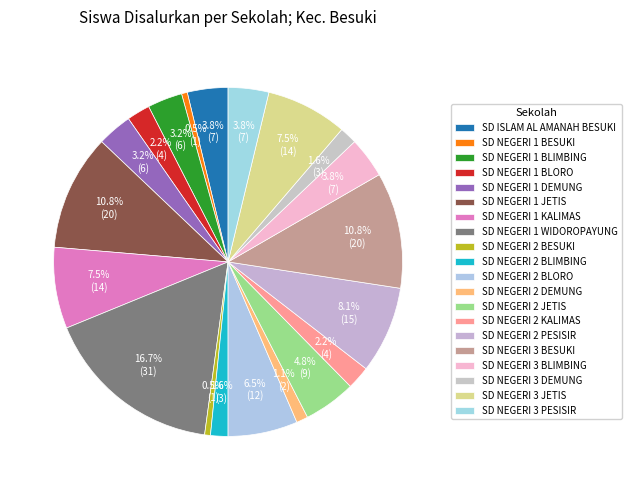

To the nearest percent, what portion does SD NEGERI 2 BLIMBING represent?

2%